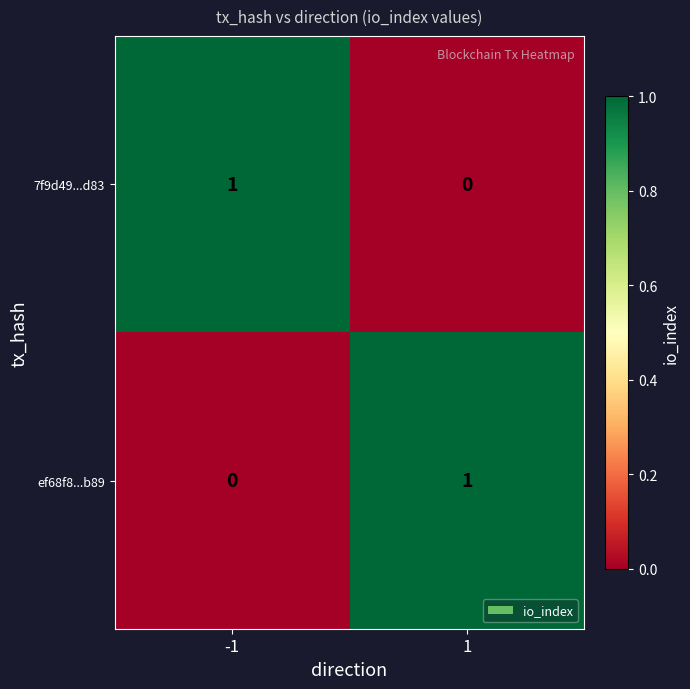

Rank the categories by 7f9d49...d83 value from highest to lowest.

-1, 1